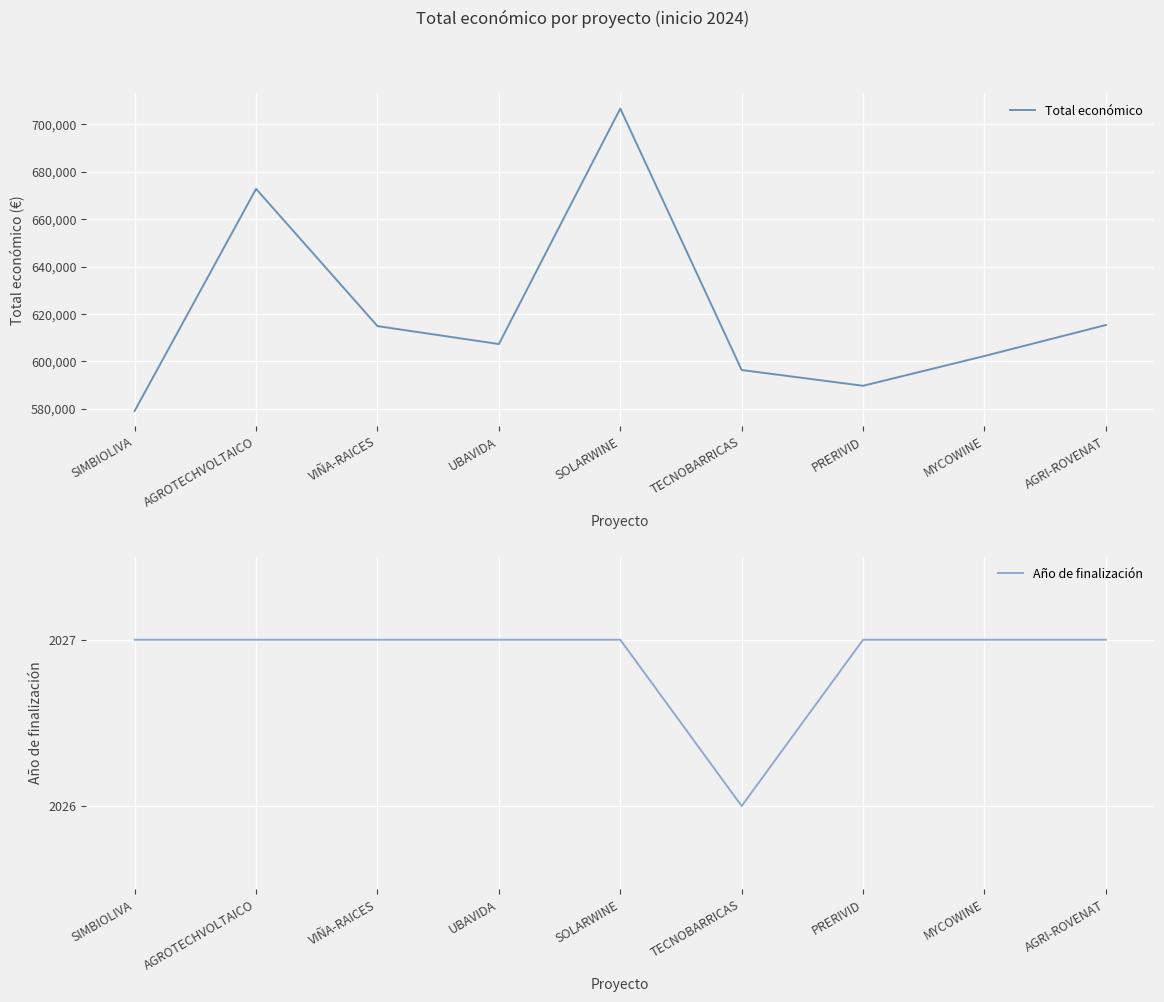

Rank the series at MYCOWINE from highest to lowest value.

Total económico, Año de finalización